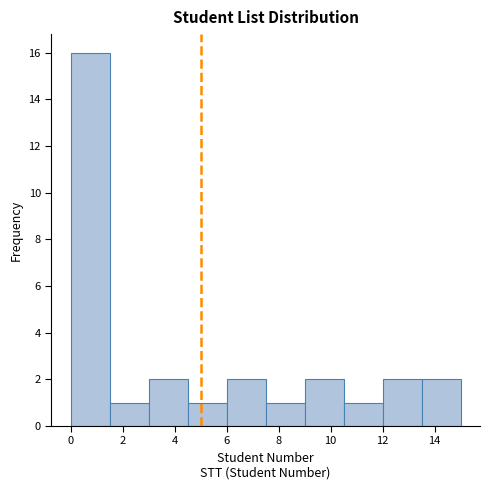

Reading left to right, list every bar in this chart as the range it spans on the x-axis followed by its height. Neither the bar edges nor the heights are printed on the chart, so give them approximately, as read against the axes.

0.0 to 1.5: 16
1.5 to 3.0: 1
3.0 to 4.5: 2
4.5 to 6.0: 1
6.0 to 7.5: 2
7.5 to 9.0: 1
9.0 to 10.5: 2
10.5 to 12.0: 1
12.0 to 13.5: 2
13.5 to 15.0: 2